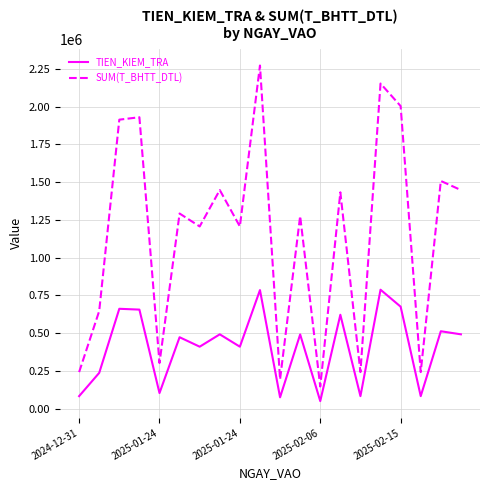

Which series has the largest range (max minus min)?

SUM(T_BHTT_DTL)